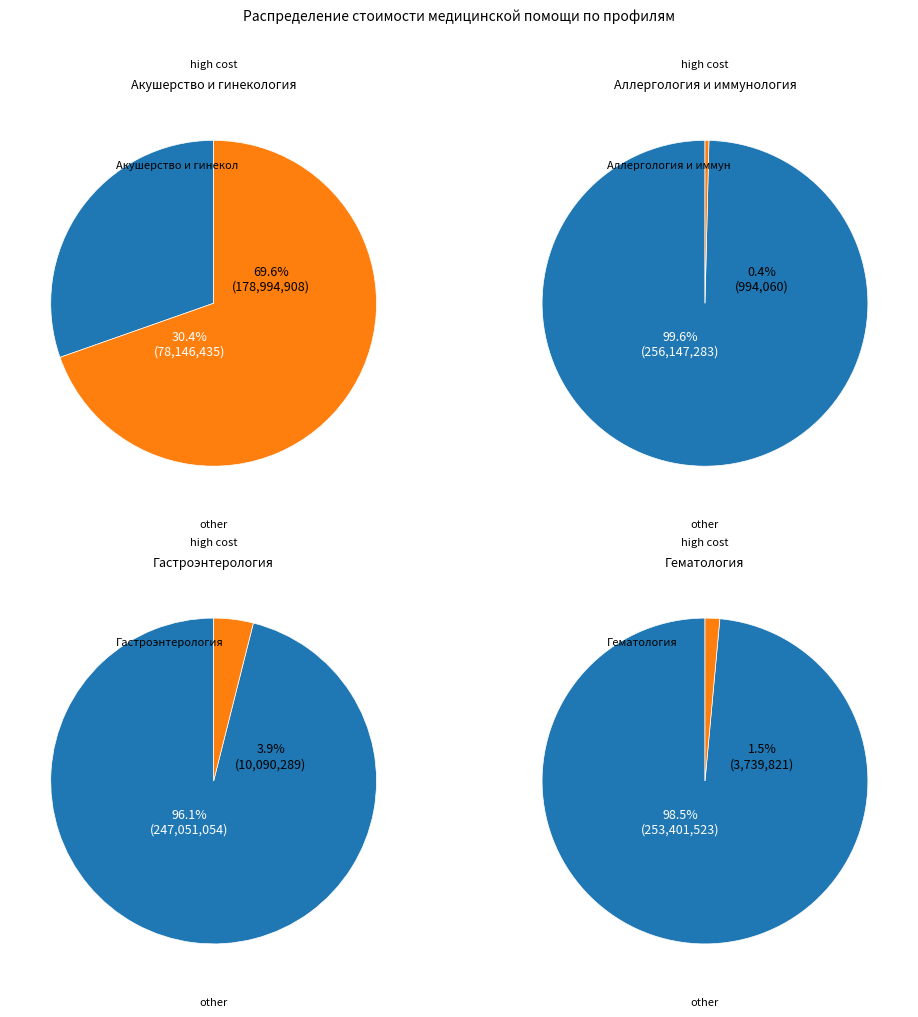

Does Акушерство и гинекология represent more than half of the total?

Yes